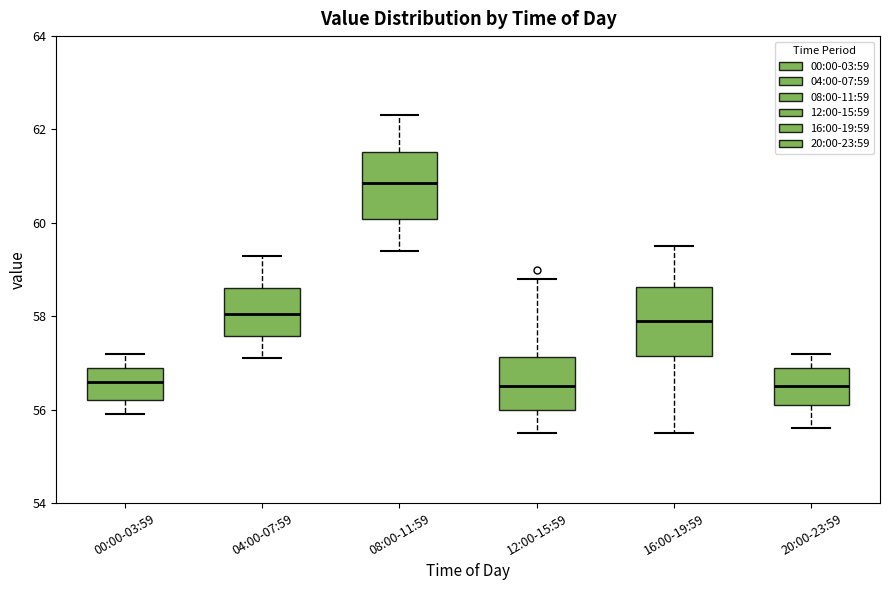

Reading left to right, read every box against the y-axis: the position of its median line, the range the box covers, and the ends of its whiskers. The values are not printed on the chart, so give them approximately, as read against the axis.

00:00-03:59: median 56.6, box 56.2 to 57.0, whiskers 56.0 to 57.2
04:00-07:59: median 58.0, box 57.6 to 58.6, whiskers 57.2 to 59.4
08:00-11:59: median 60.8, box 60.0 to 61.6, whiskers 59.4 to 62.4
12:00-15:59: median 56.6, box 56.0 to 57.2, whiskers 55.6 to 58.8
16:00-19:59: median 58.0, box 57.2 to 58.6, whiskers 55.6 to 59.6
20:00-23:59: median 56.6, box 56.2 to 57.0, whiskers 55.6 to 57.2